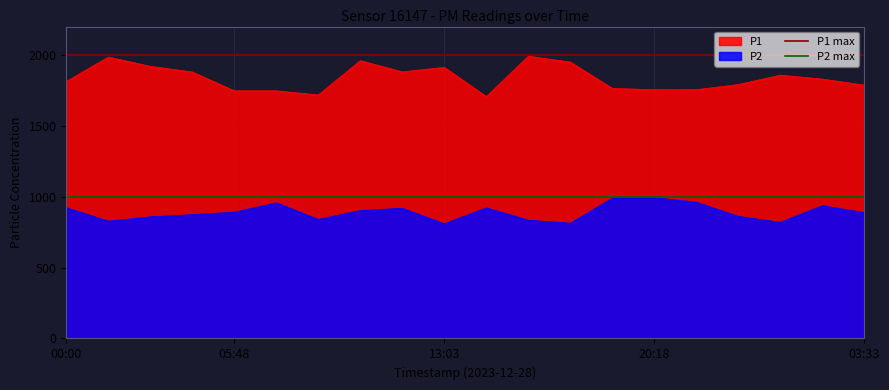

Which series has the largest total across all categories?

P1 max